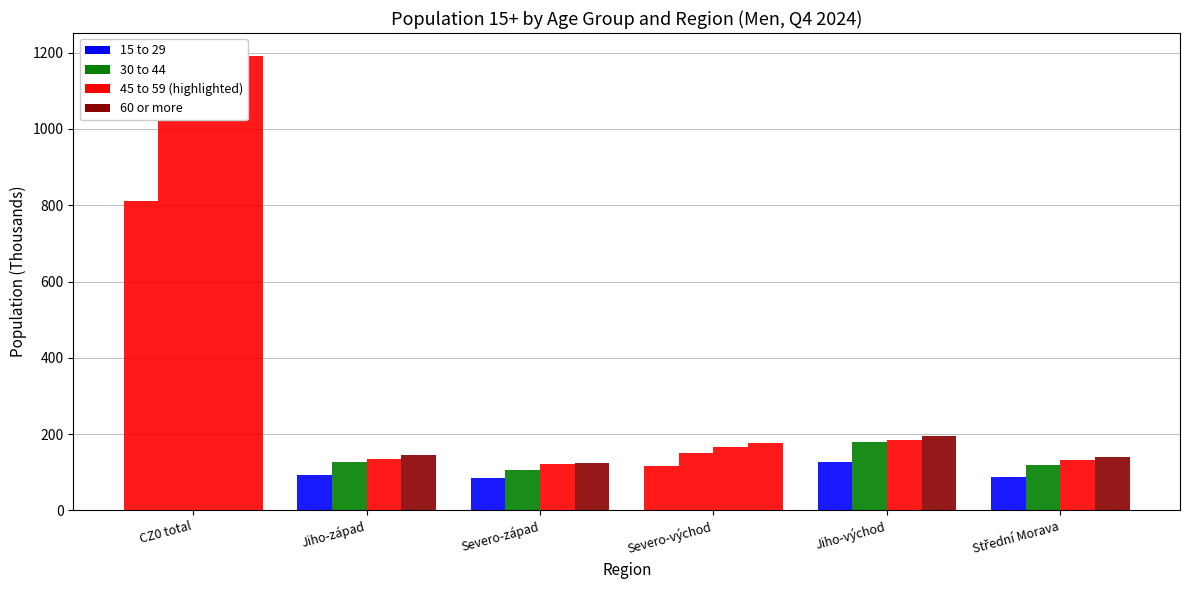

What is the difference between the highest and lowest values at Střední Morava?

52.9